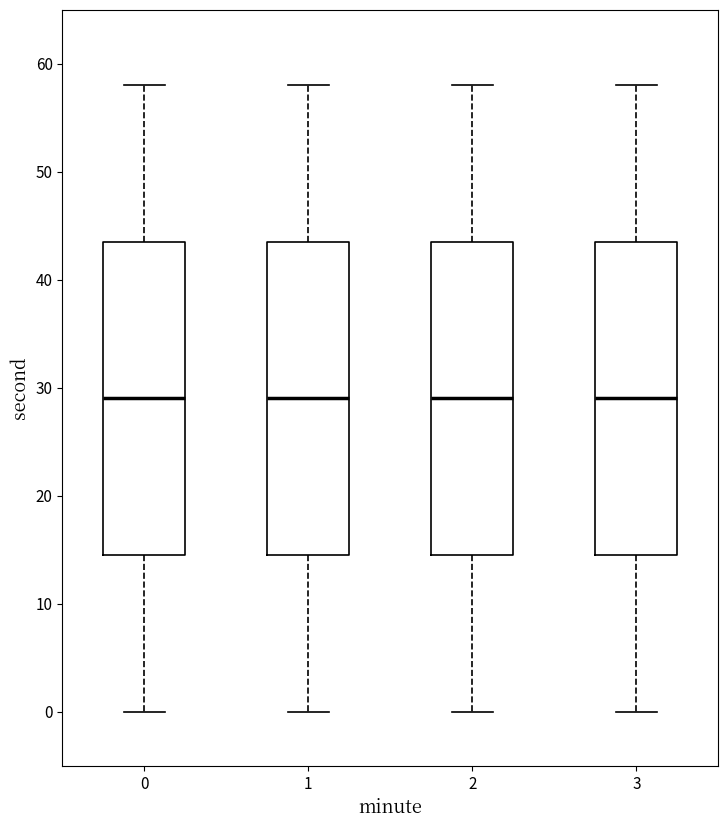

Reading left to right, read every box against the y-axis: the position of its median line, the range the box covers, and the ends of its whiskers. The values are not printed on the chart, so give them approximately, as read against the axis.

0: median 29, box 15 to 44, whiskers 0 to 58
1: median 29, box 15 to 44, whiskers 0 to 58
2: median 29, box 15 to 44, whiskers 0 to 58
3: median 29, box 15 to 44, whiskers 0 to 58